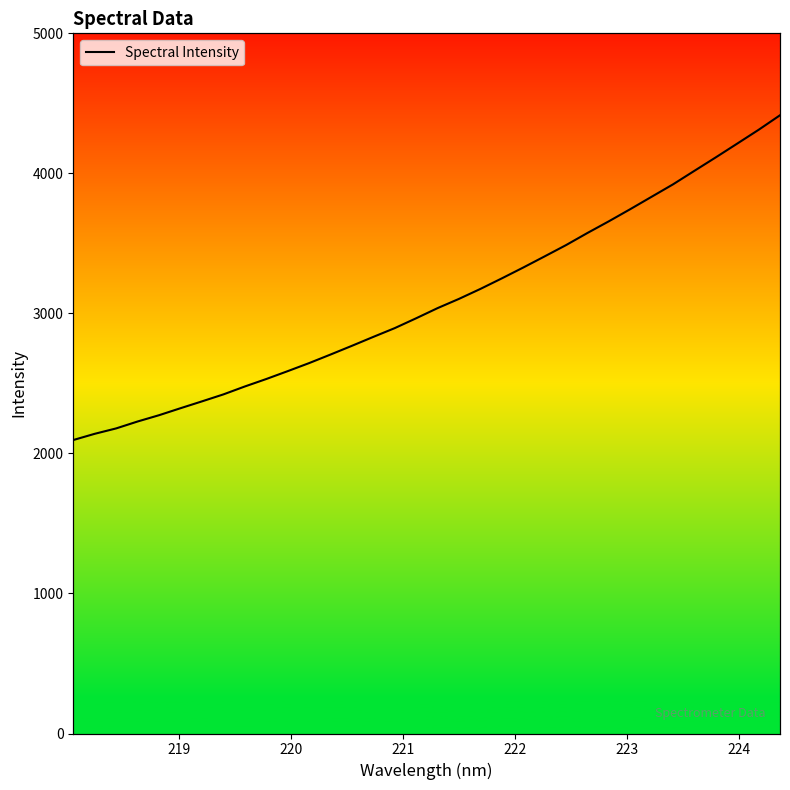

What is the greatest value displayed?

4415.0